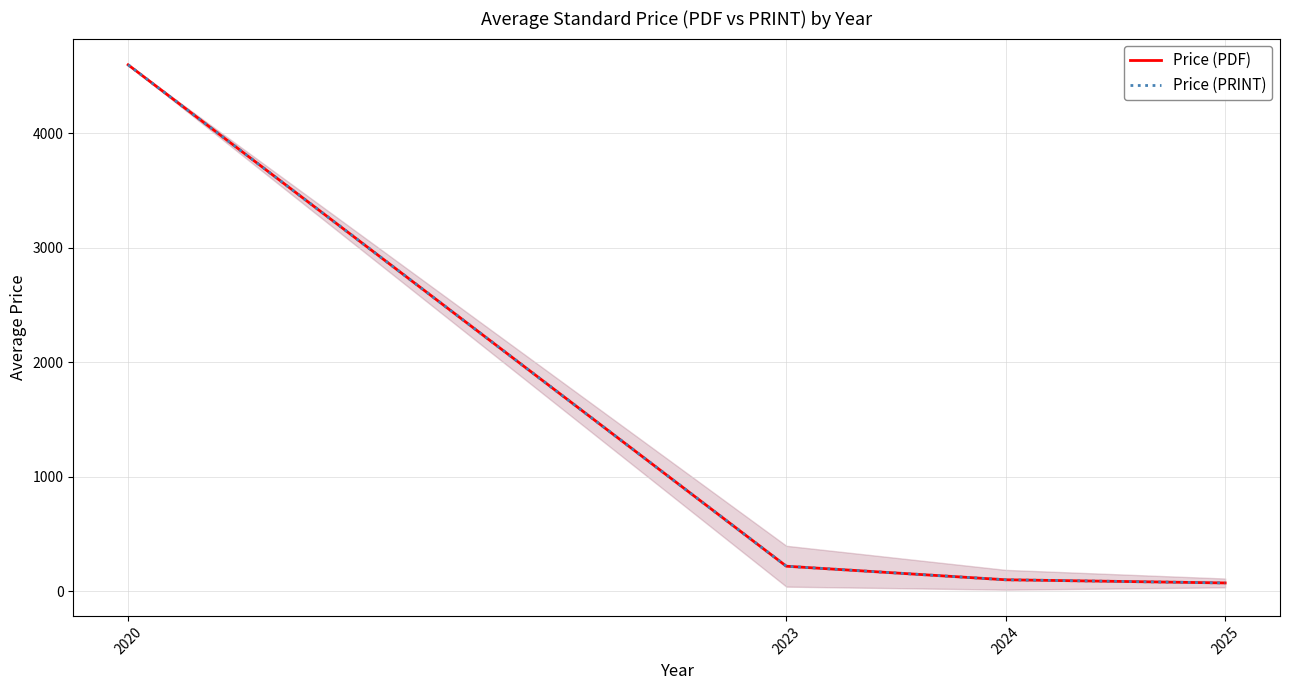

What value does the Price (PDF) series have at 2024?

100.4